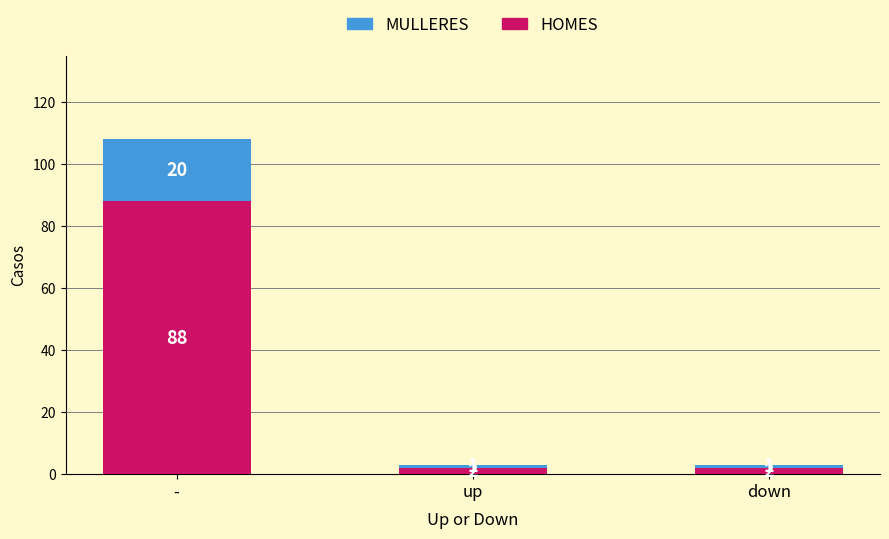

Reading left to right, list the values for the HOMES series.

88	2	2